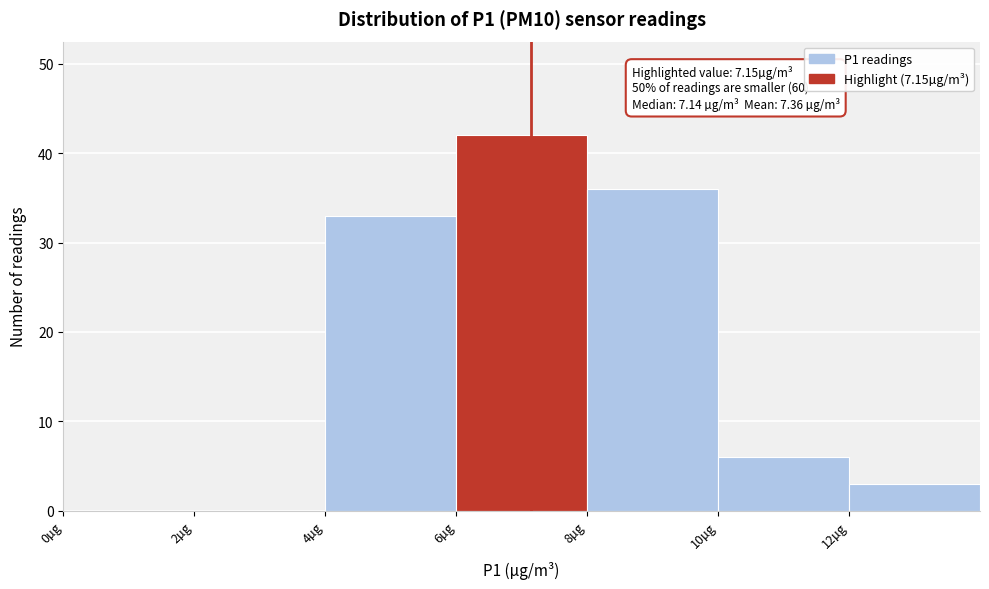

Over which range of the x-axis is the bar tallest?

6 to 8